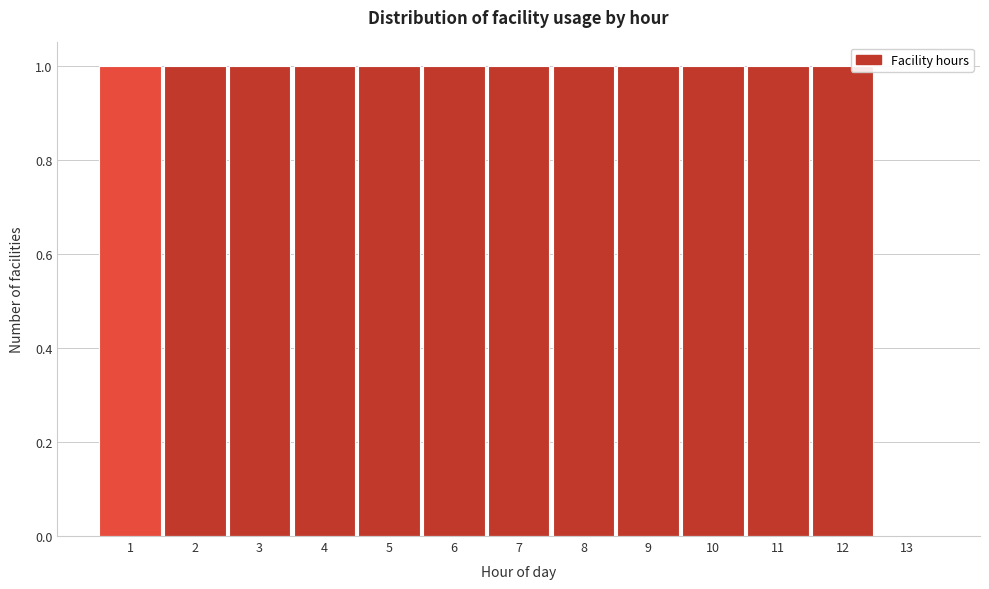

Reading left to right, list every bar in this chart as the range it spans on the x-axis followed by its height. The values are not printed on the chart, so give them approximately, as read against the axis.

0.5 to 1.5: 1
1.5 to 2.5: 1
2.5 to 3.5: 1
3.5 to 4.5: 1
4.5 to 5.5: 1
5.5 to 6.5: 1
6.5 to 7.5: 1
7.5 to 8.5: 1
8.5 to 9.5: 1
9.5 to 10.5: 1
10.5 to 11.5: 1
11.5 to 12.5: 1
12.5 to 13.5: 0